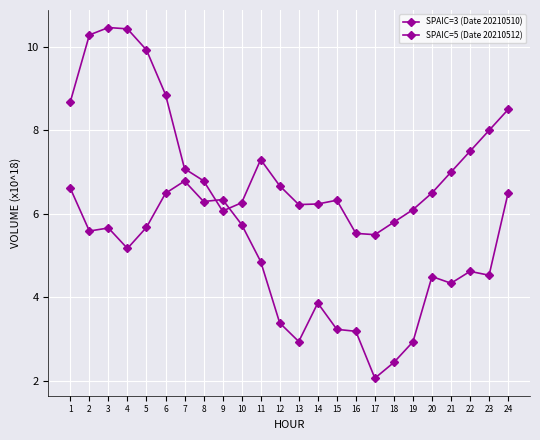

After their last crossing, which series has the higher values: SPAIC=3 (Date 20210510) or SPAIC=5 (Date 20210512)?

SPAIC=5 (Date 20210512)